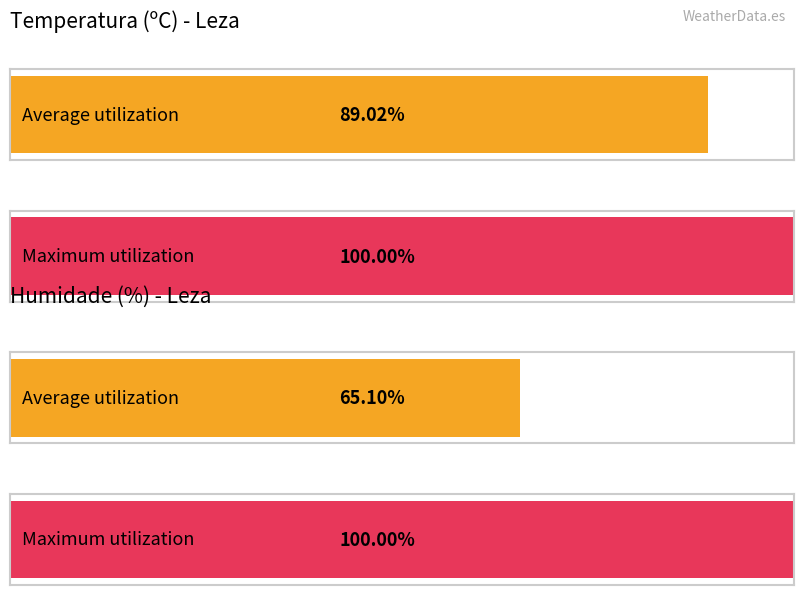

Rank the series by their maximum value, from lowest to highest.

Temperatura (ºC), Humidade (%)